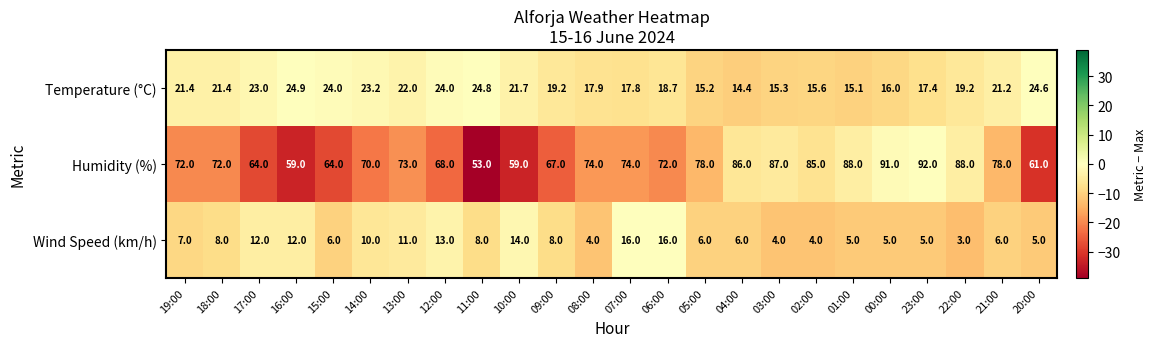

Where does the Temperature (°C) series first go above 21?

19:00